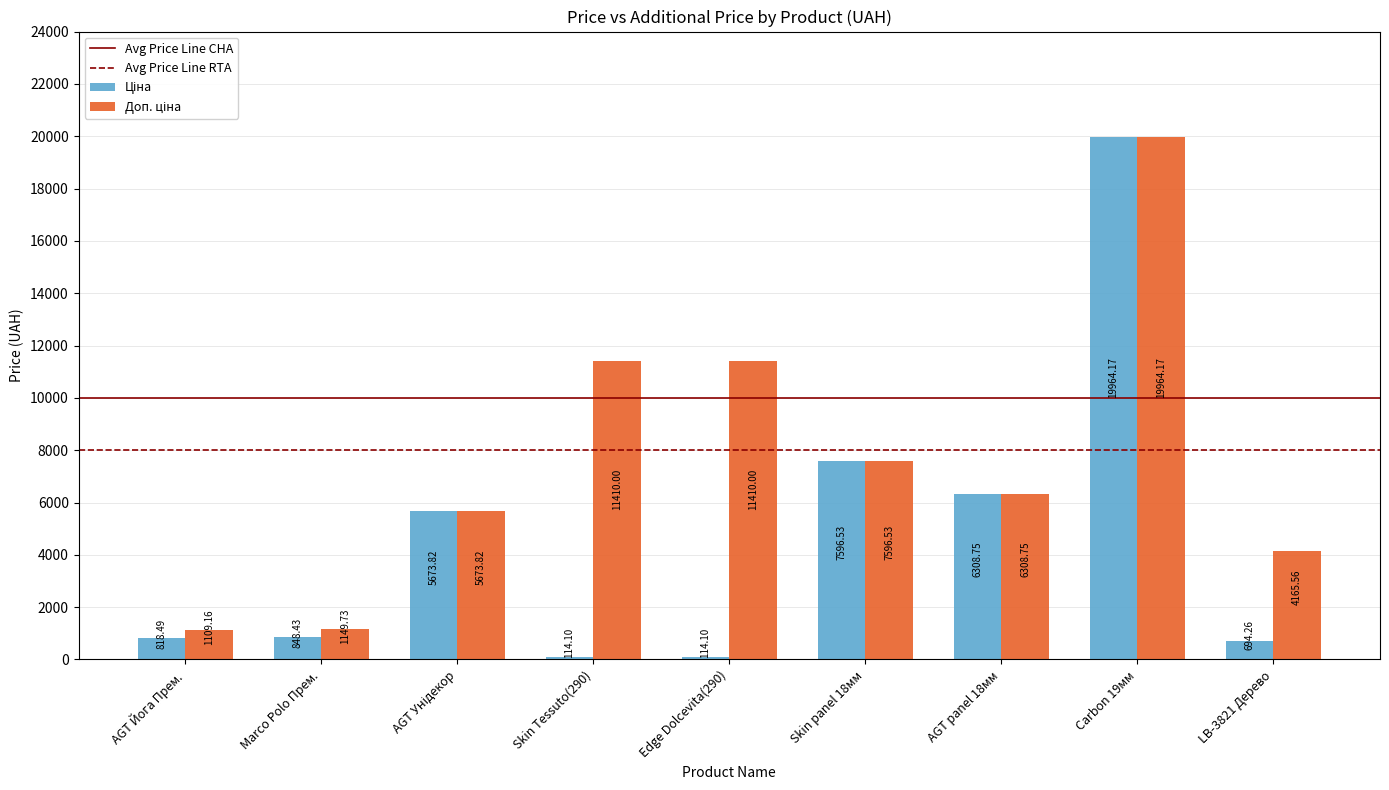

At which category is the sum across all series the highest?

Carbon 19мм